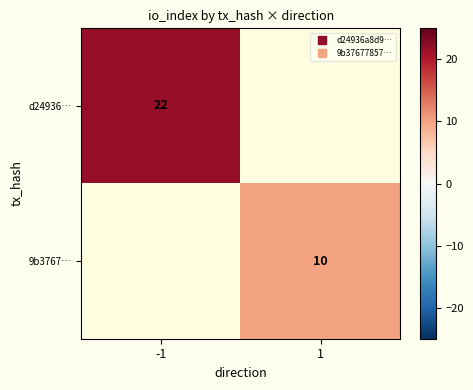

Which has a higher value, -1 or 1?

-1